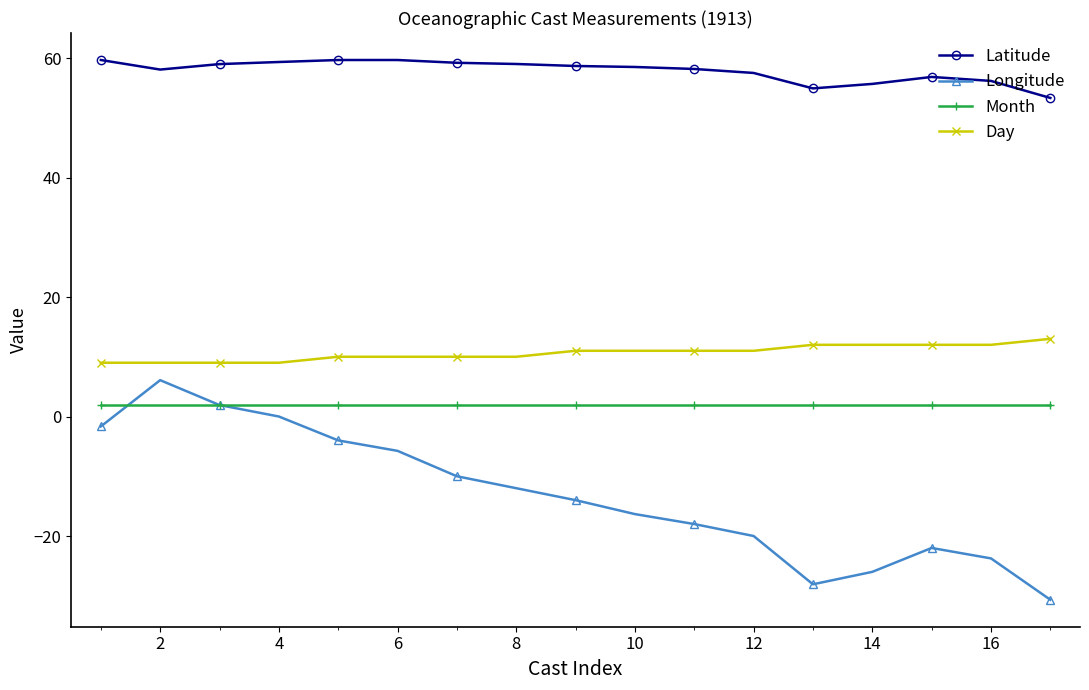

Which series has the widest spread of values?

Longitude